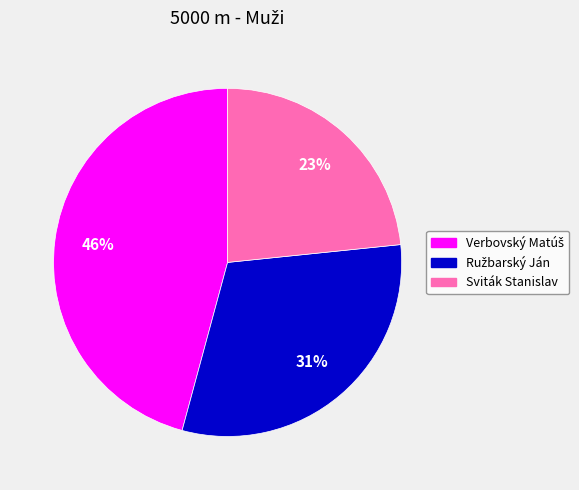

Is there a majority slice in this chart?

No